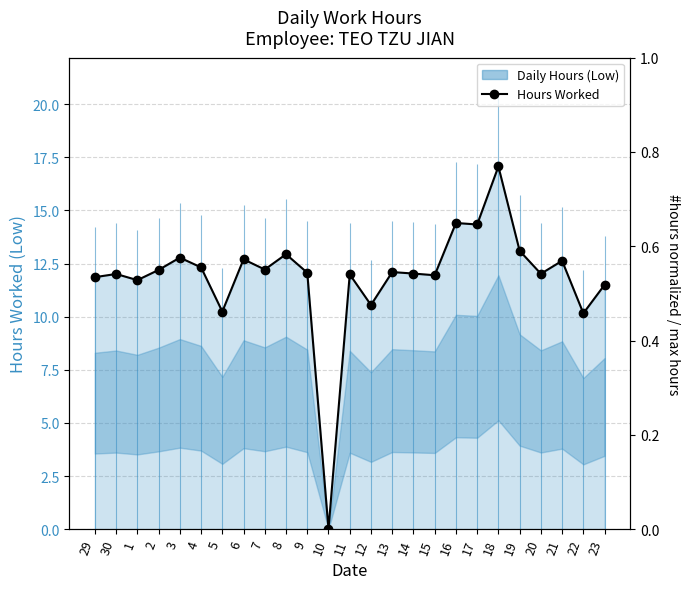

How many points are lower than both their immediate neighbors (excluding endpoints)?

9